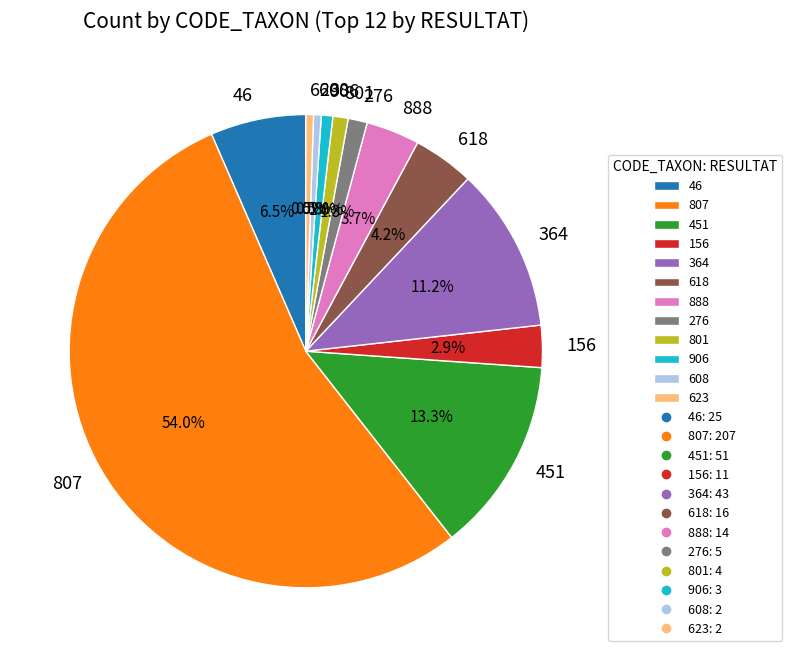

Is 156 the majority of the pie?

No